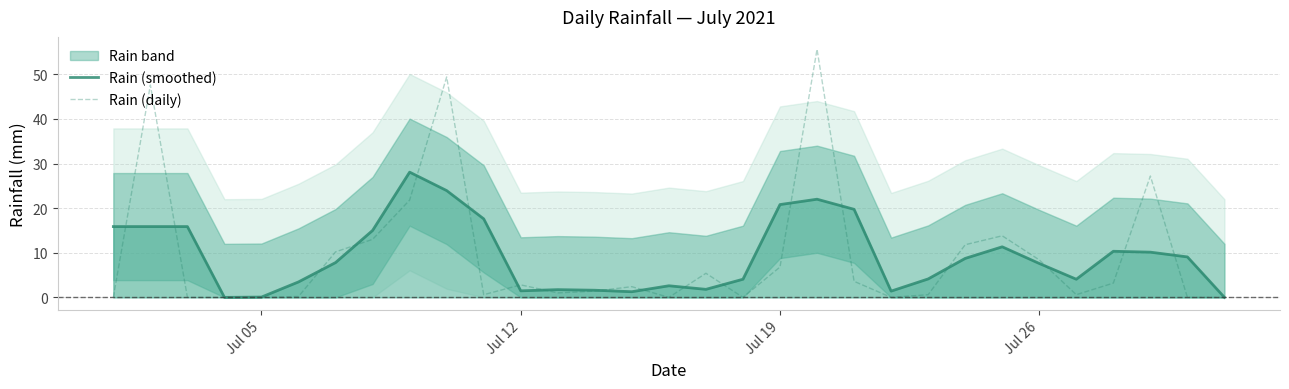

What is the maximum value for Rain (daily)?

55.6